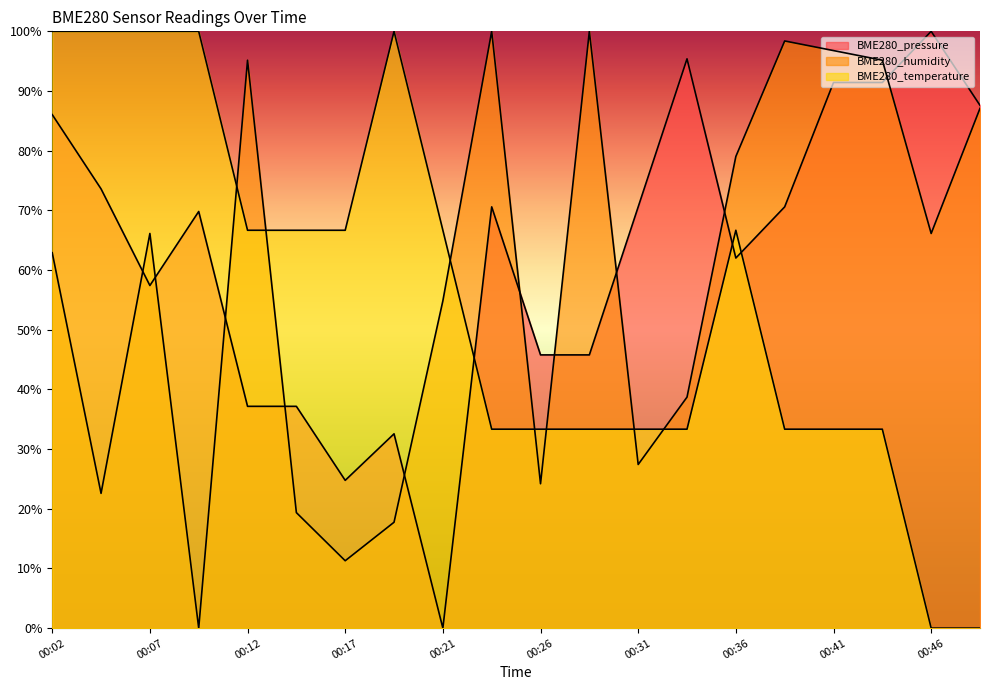

Reading left to right, list all the values displayed in this chart.

BME280_pressure: 00:02=86.0	00:04=73.6	00:07=57.4	00:09=69.8	00:12=37.2	00:14=37.2	00:17=24.8	00:19=32.6	00:21=0.0	00:24=70.6	00:26=45.8	00:29=45.8	00:31=70.6	00:34=95.4	00:36=62.0	00:39=70.6	00:41=91.4	00:44=91.4	00:46=100.0	00:48=87.6
BME280_humidity: 00:02=62.9	00:04=22.6	00:07=66.1	00:09=0.0	00:12=95.2	00:14=19.4	00:17=11.3	00:19=17.7	00:21=54.8	00:24=100.0	00:26=24.2	00:29=100.0	00:31=27.4	00:34=38.7	00:36=79.0	00:39=98.4	00:41=96.8	00:44=95.2	00:46=66.1	00:48=87.1
BME280_temperature: 00:02=100.0	00:04=100.0	00:07=100.0	00:09=100.0	00:12=66.7	00:14=66.7	00:17=66.7	00:19=100.0	00:21=66.7	00:24=33.3	00:26=33.3	00:29=33.3	00:31=33.3	00:34=33.3	00:36=66.7	00:39=33.3	00:41=33.3	00:44=33.3	00:46=0.0	00:48=0.0